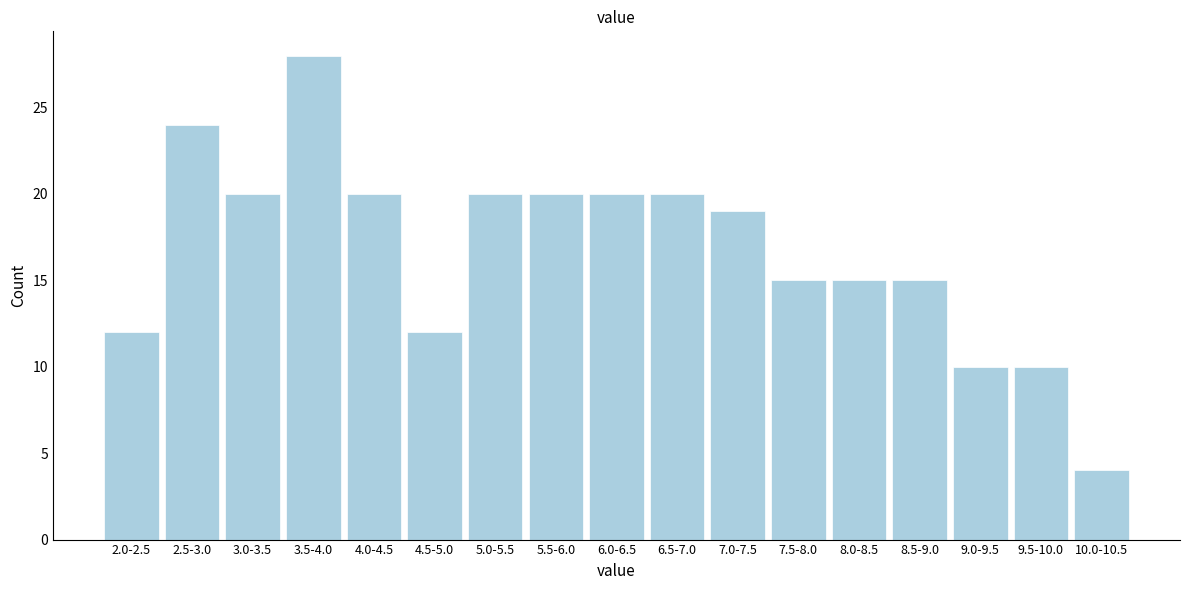

Reading left to right, what are all the values shown in this chart?

2.0-2.5=12	2.5-3.0=24	3.0-3.5=20	3.5-4.0=28	4.0-4.5=20	4.5-5.0=12	5.0-5.5=20	5.5-6.0=20	6.0-6.5=20	6.5-7.0=20	7.0-7.5=19	7.5-8.0=15	8.0-8.5=15	8.5-9.0=15	9.0-9.5=10	9.5-10.0=10	10.0-10.5=4